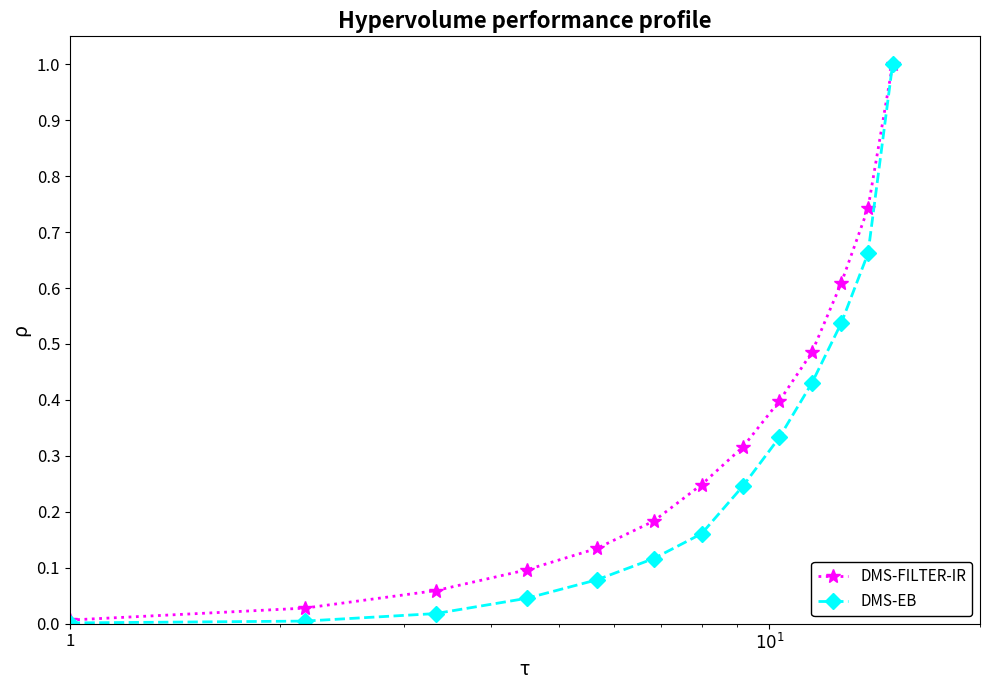

List the series in order of their overall mean, lowest first.

DMS-EB, DMS-FILTER-IR